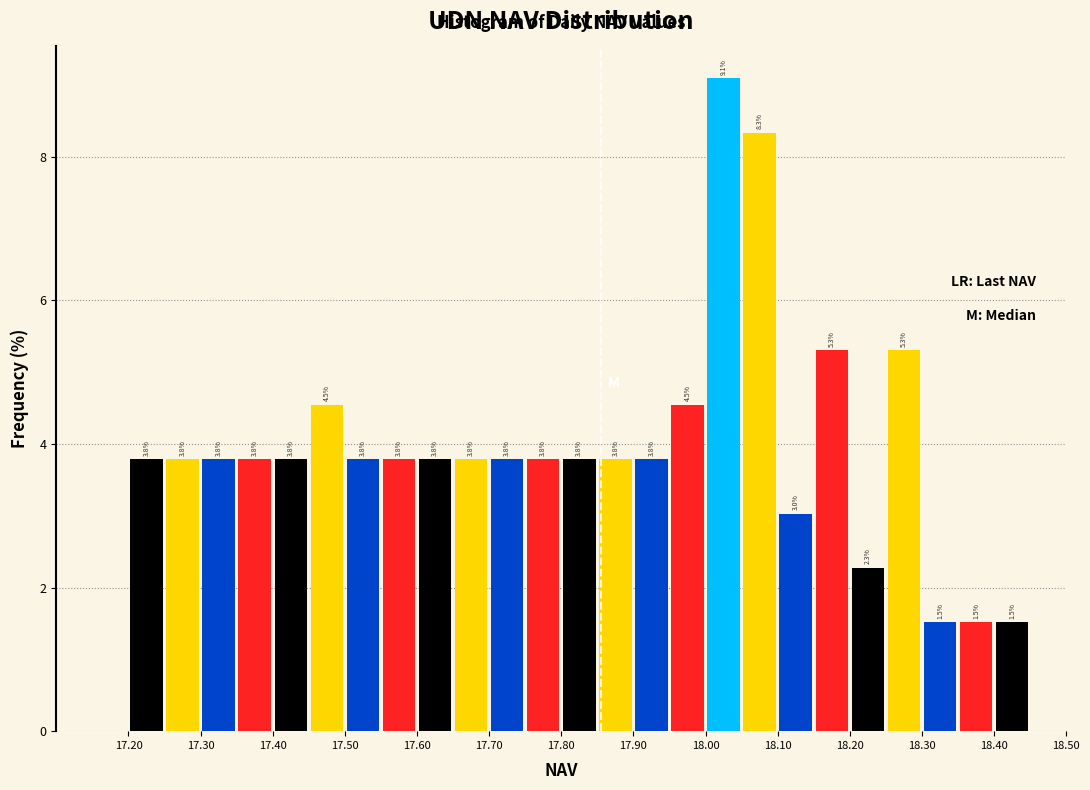

Which range on the x-axis has the tallest bar?

18.00 to 18.05